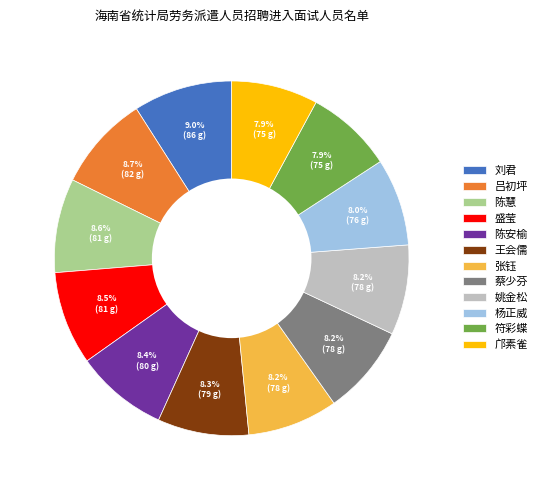

To the nearest percent, what is the combined percentage of 刘君 and 盛莹?

18%